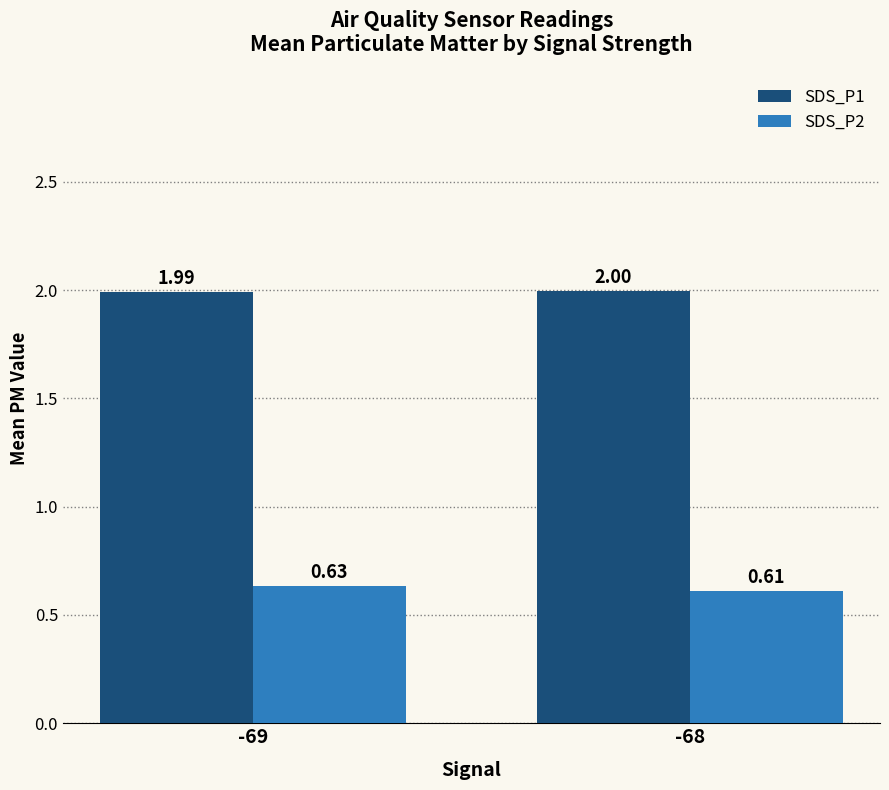

Where is SDS_P2 nearest to the value 0?

-68